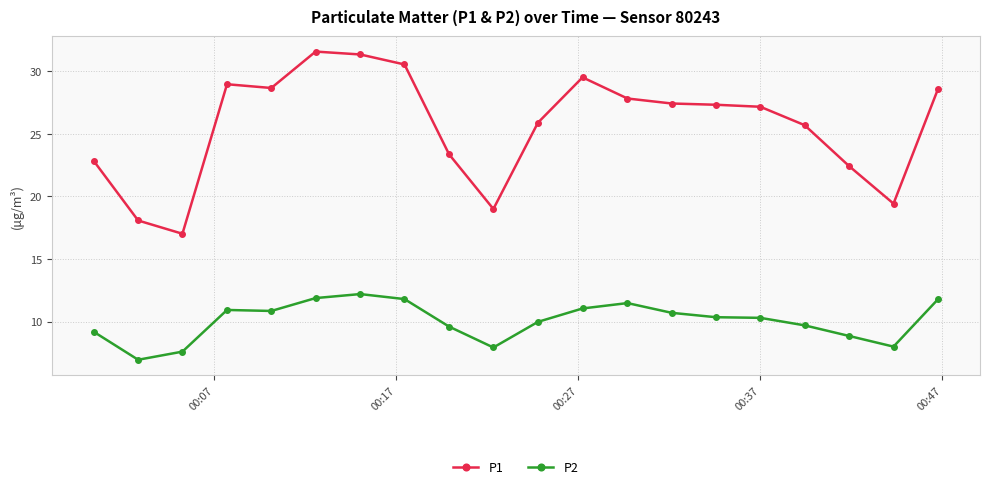

In P2, how many points are lower than both neighbors (excluding endpoints)?

4